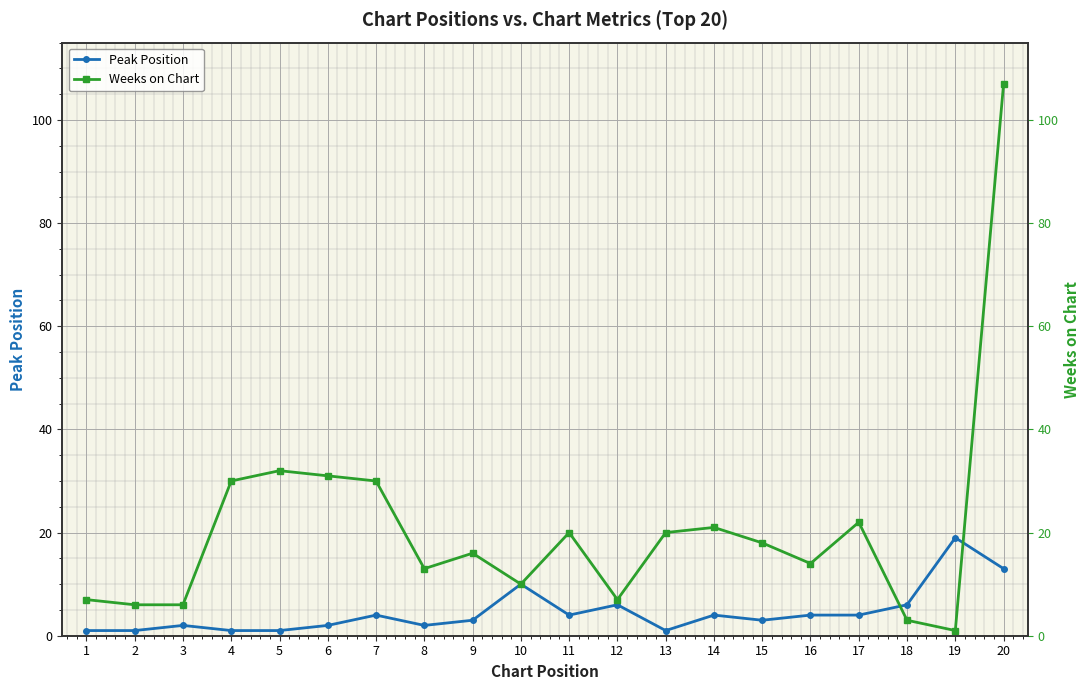

Rank the series at 4 from highest to lowest value.

Weeks on Chart, Peak Position